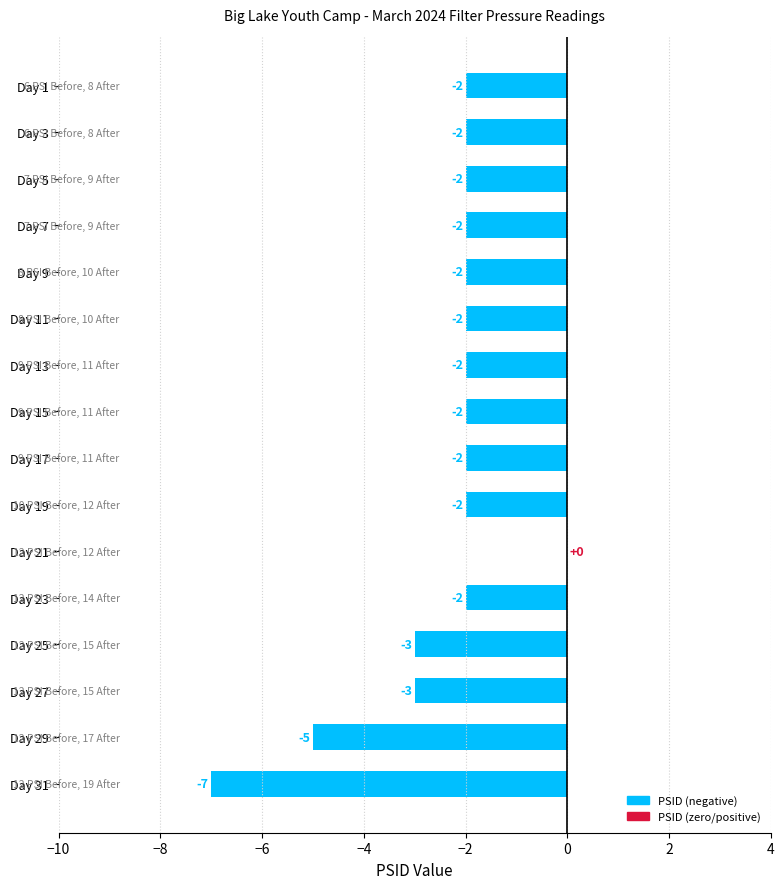

Between Day 19 and Day 27, which is larger?

Day 19